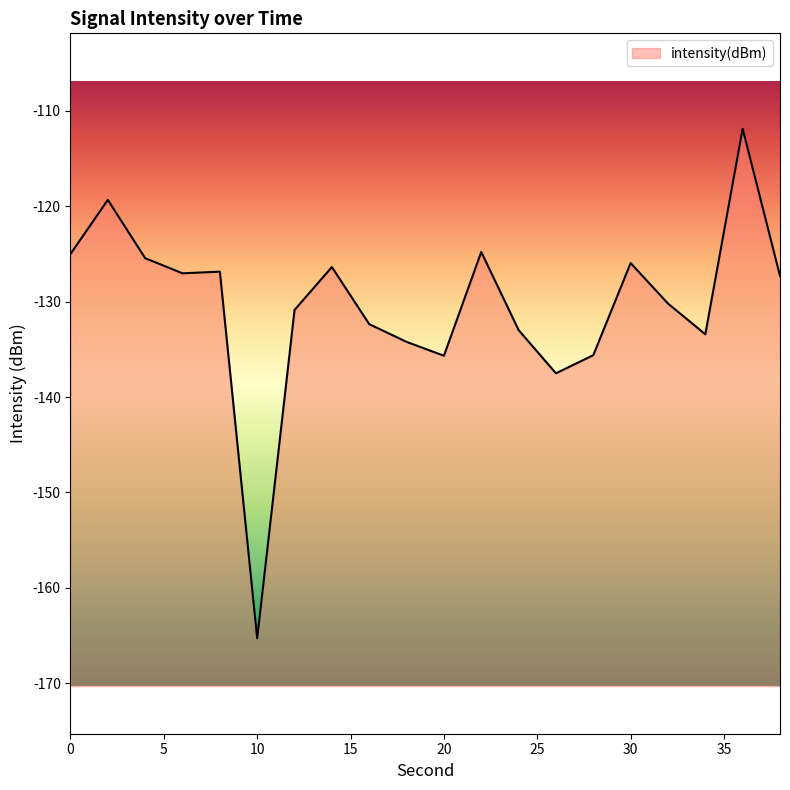

How many points are higher than both their immediate neighbors (excluding endpoints)?

6